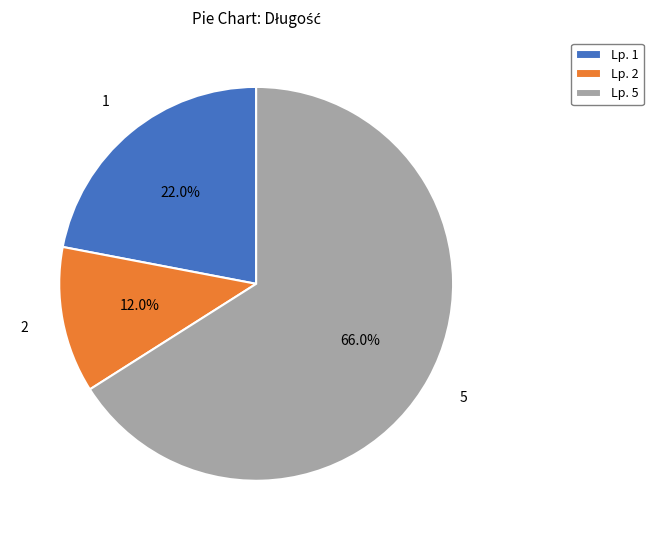

What is the ratio of the value at Lp. 2 to the value at Lp. 1?

0.5